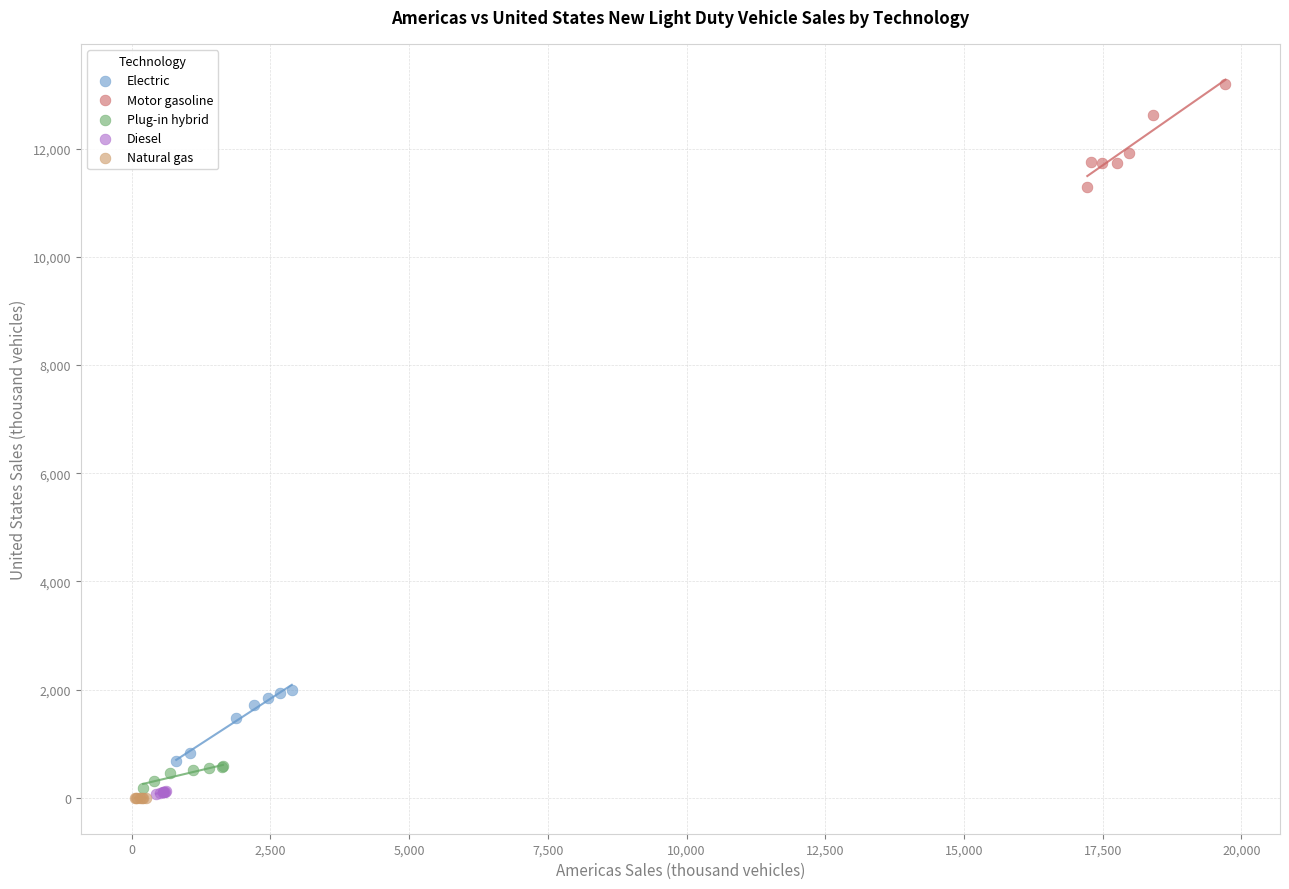

Which series contains the highest Y value?

Motor gasoline